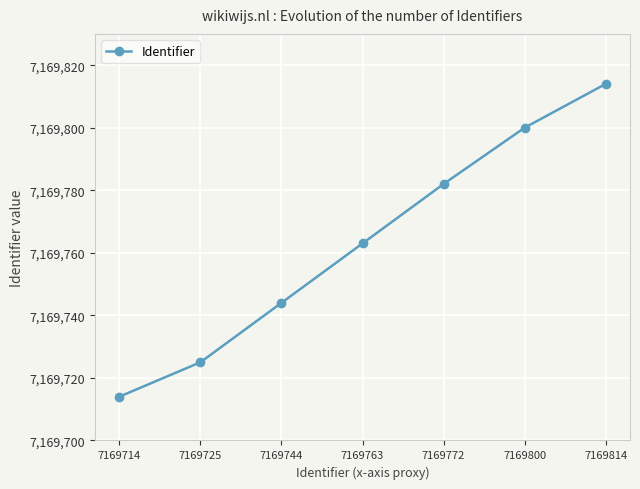

Approximately how many times larger is the value at 7169714 compared to 7169800?

1.0